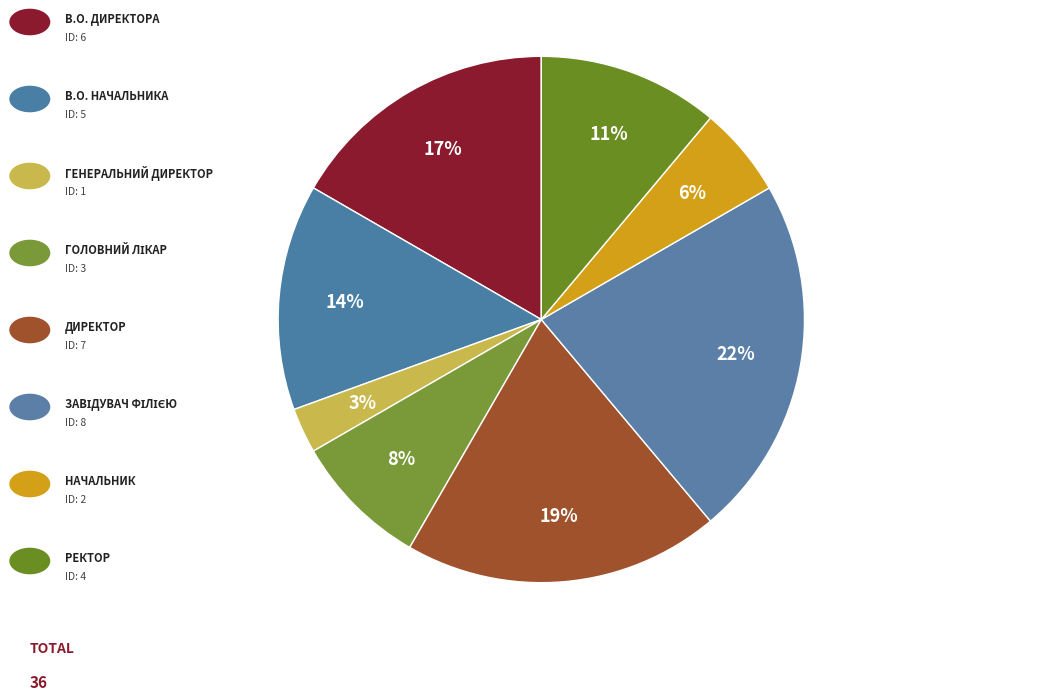

Count the number of slices in the pie.

8